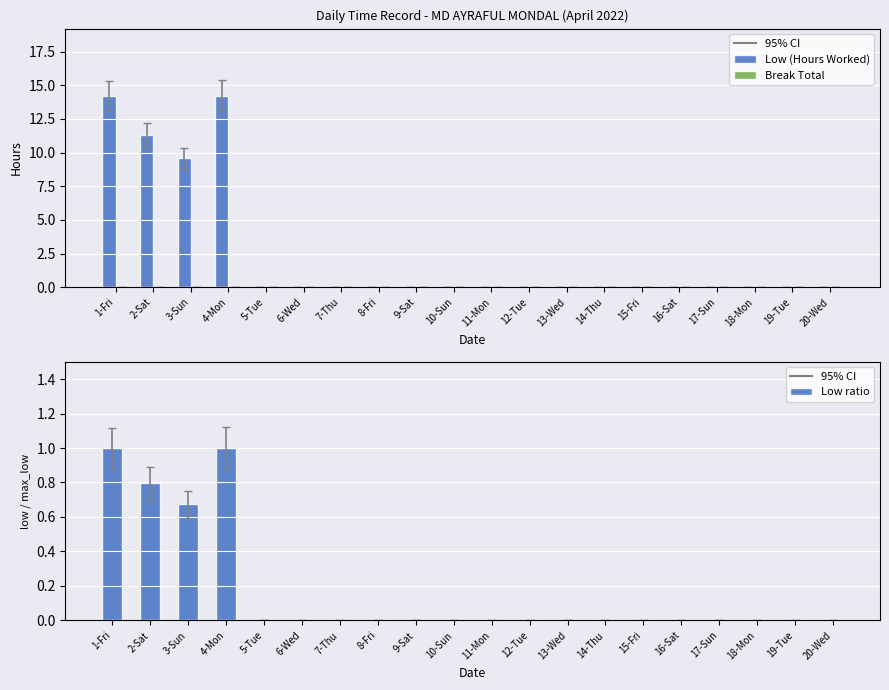

What is the label of the 8th bar from the right?

13-Wed